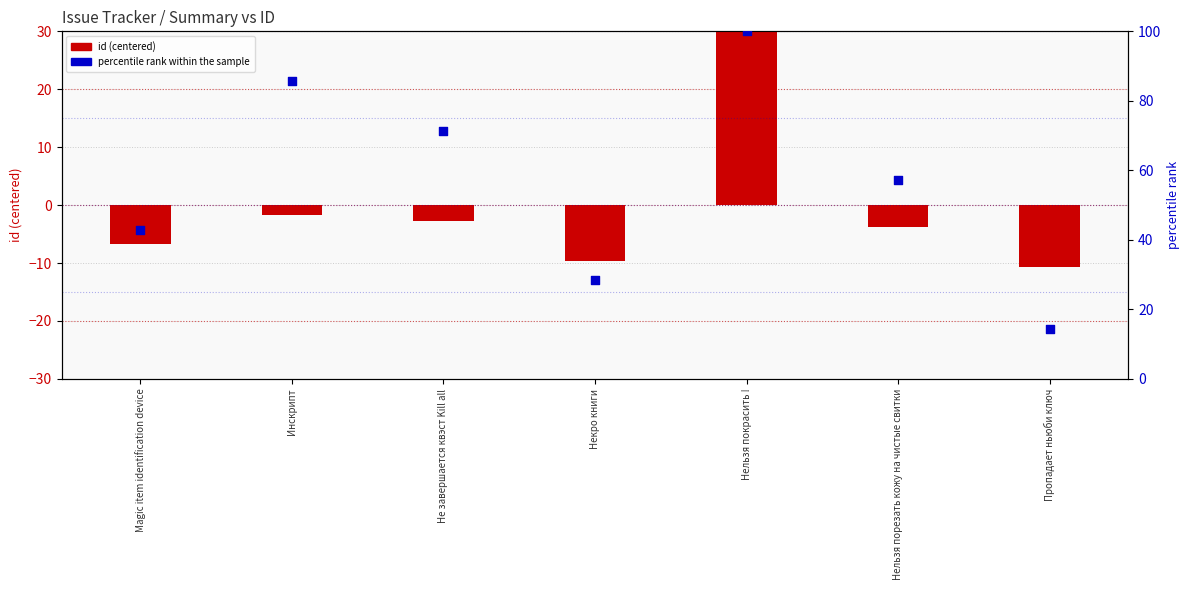

Between Некро книги and Нельзя порезать кожу на чистые свитки, which is larger?

Нельзя порезать кожу на чистые свитки